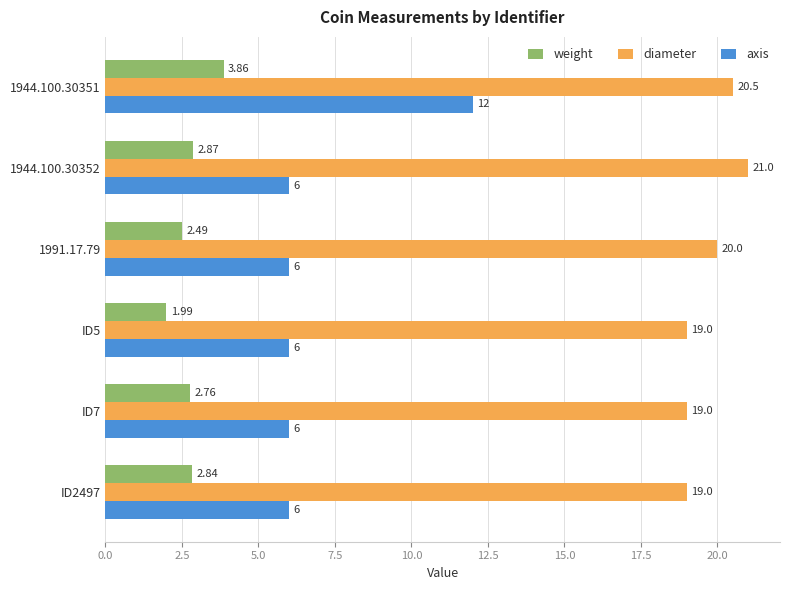

Rank the series by their maximum value, from lowest to highest.

weight, axis, diameter